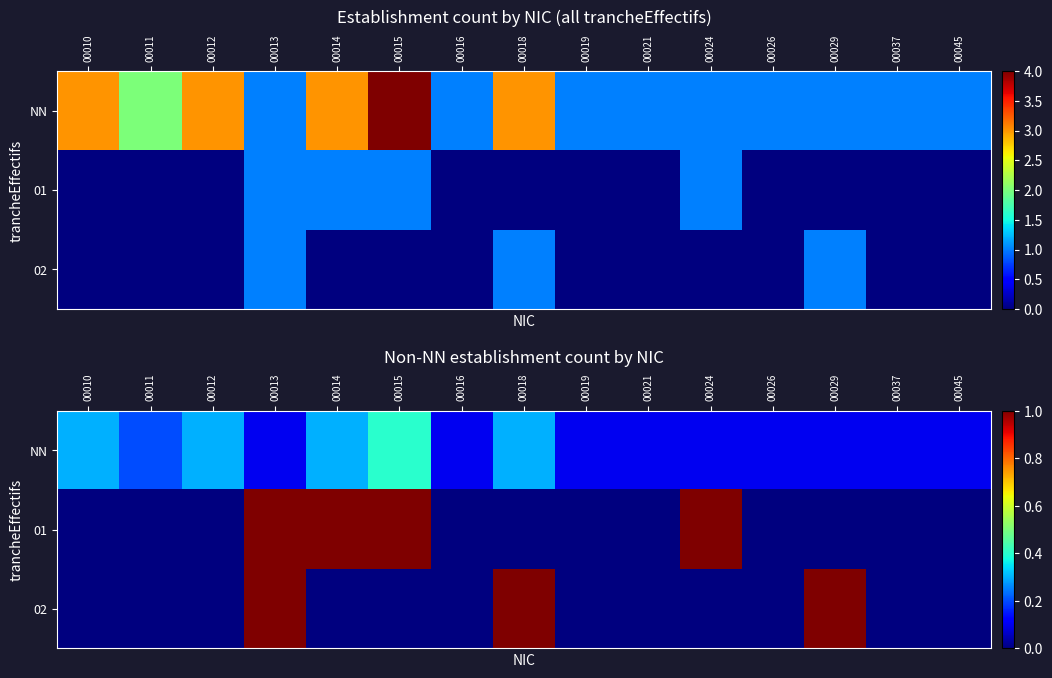

What is the total value across all series at 00012?

0.3